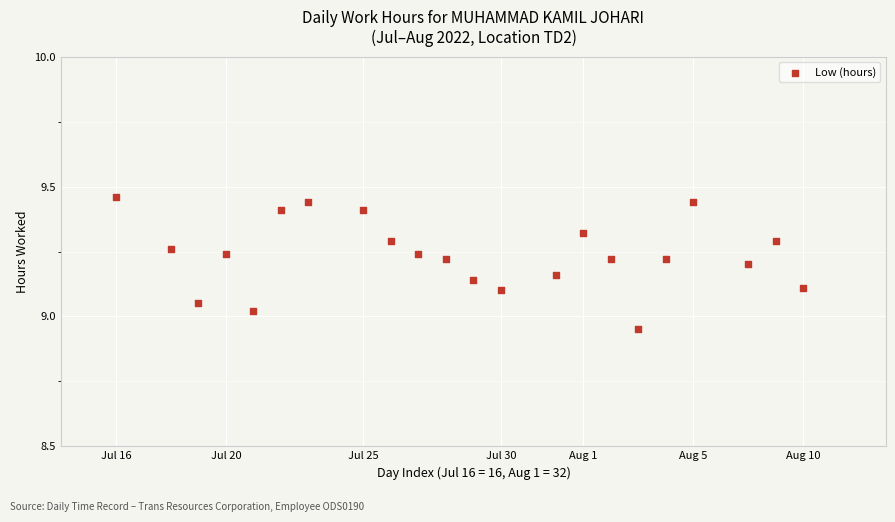

What is the range of X values (max minus min)?

25.0